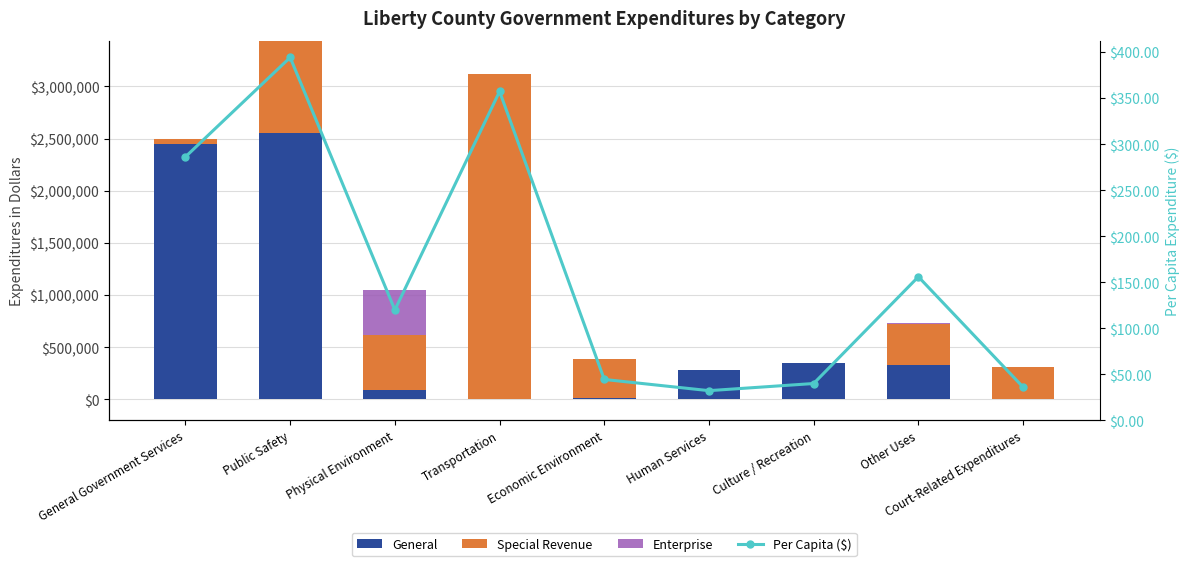

Where does the General series first go above 280255?

General Government Services